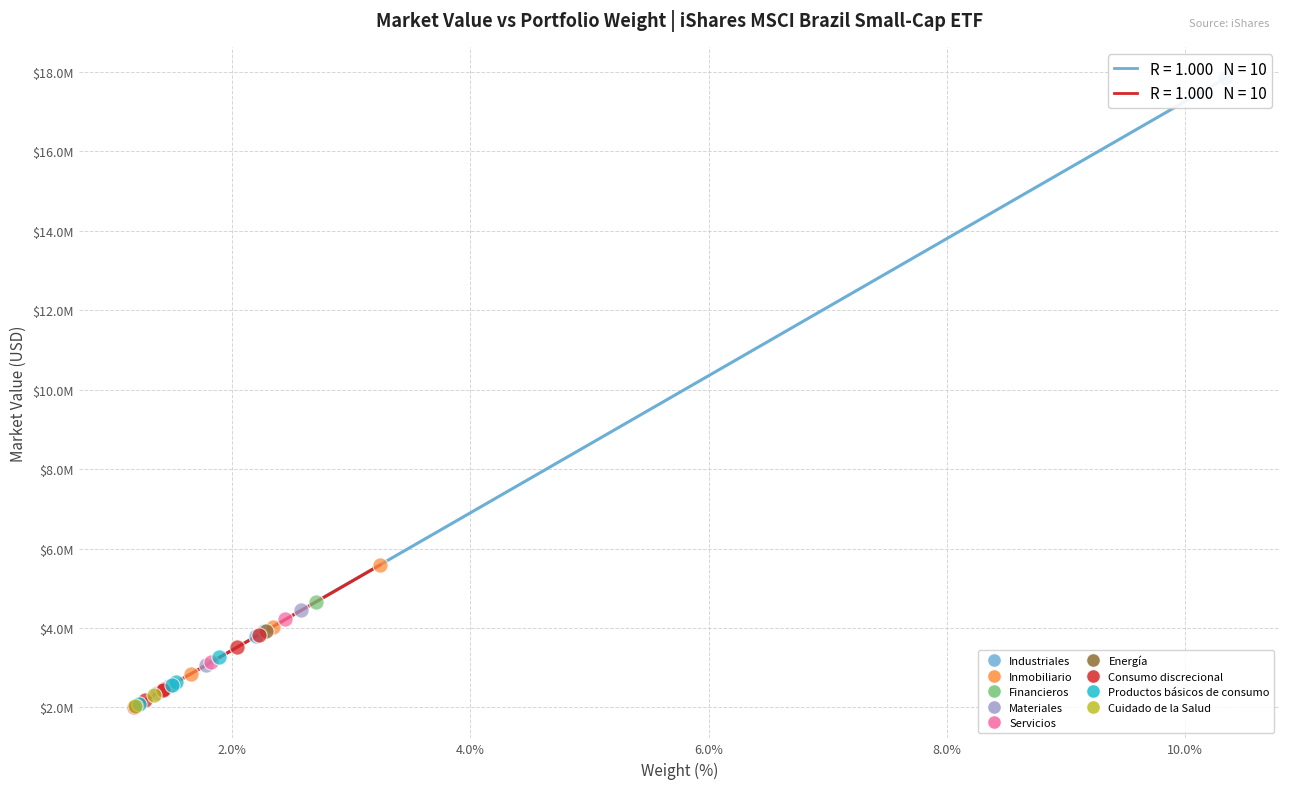

What are all the series names shown in the legend?

Industriales, Inmobiliario, Financieros, Materiales, Servicios, Energía, Consumo discrecional, Productos básicos de consumo, Cuidado de la Salud